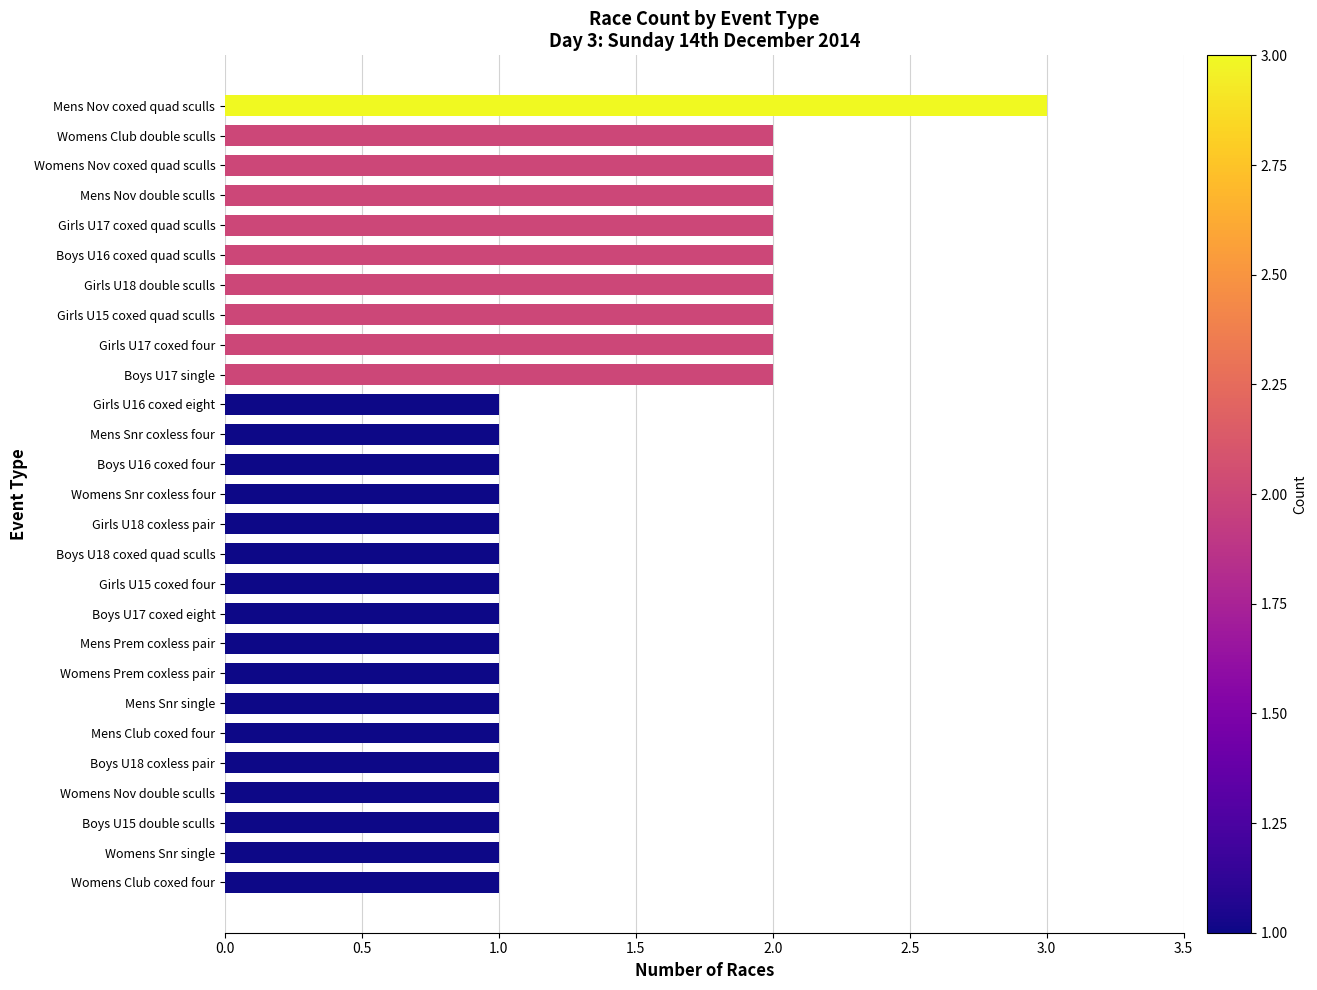

Count the values in the range 1 to 2.

26